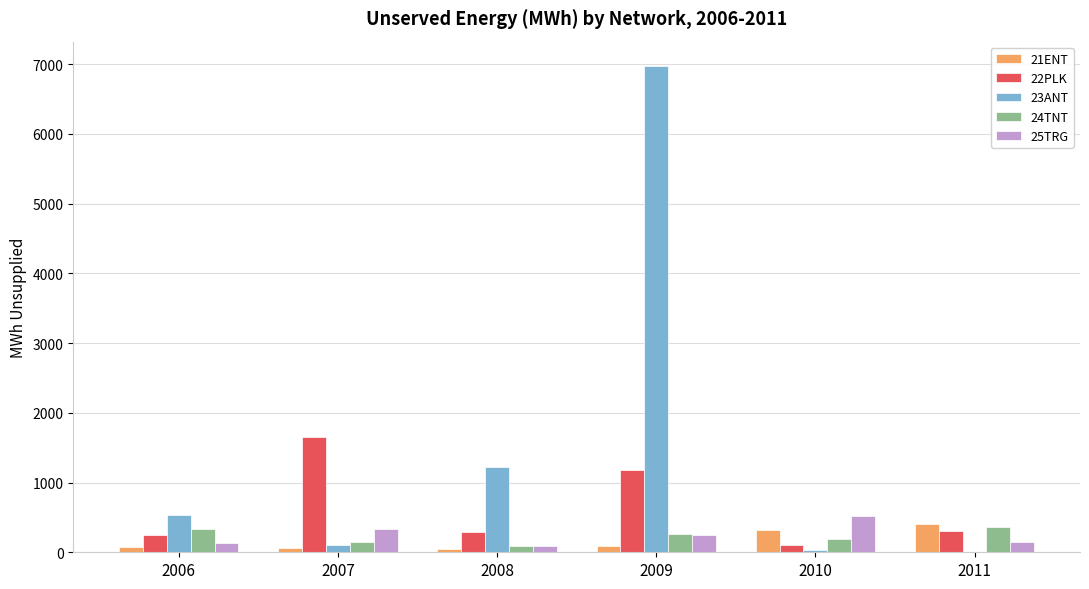

What is the total value across all series at 2008?

1734.4